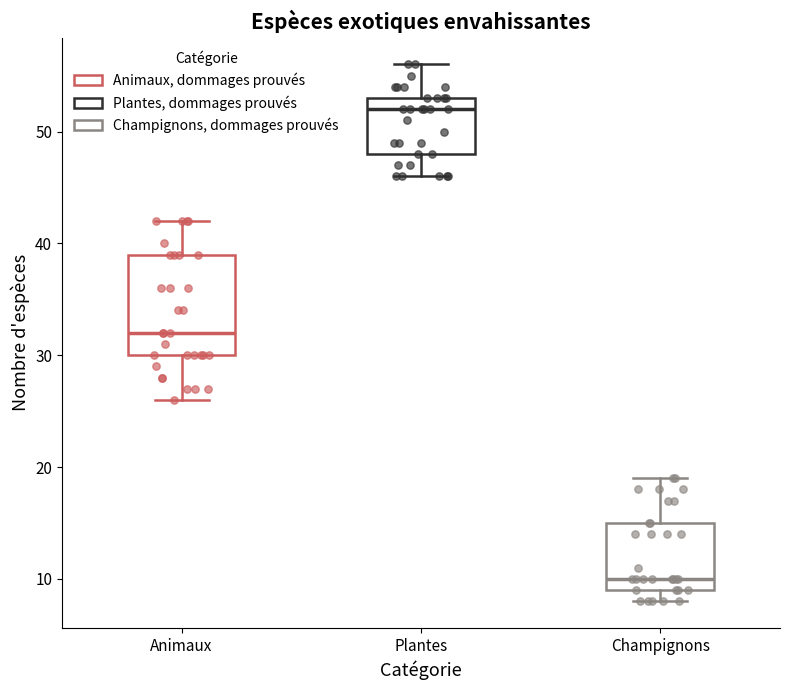

Reading left to right, transcribe this box plot: for each box, give where its median line is, the range the box spans, and where its two whiskers end, as read against the y-axis. The values are not printed on the chart, so give them approximately, as read against the axis.

Animaux: median 32, box 30 to 39, whiskers 26 to 42
Plantes: median 52, box 48 to 53, whiskers 46 to 56
Champignons: median 10, box 9 to 15, whiskers 8 to 19